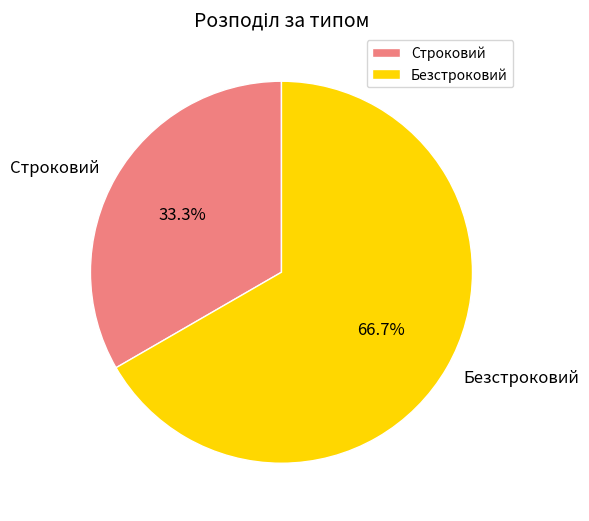

Which slice is the largest?

Безстроковий